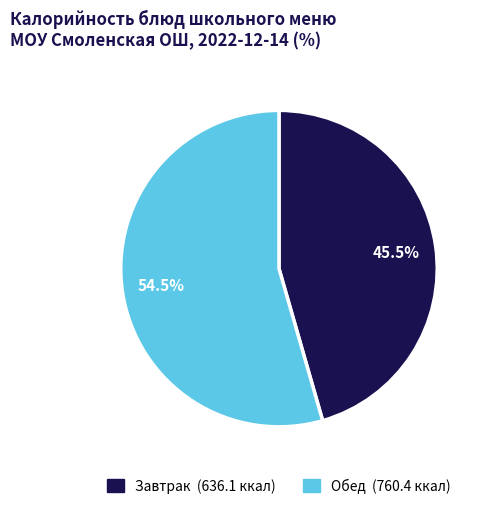

Is there a majority slice in this chart?

Yes